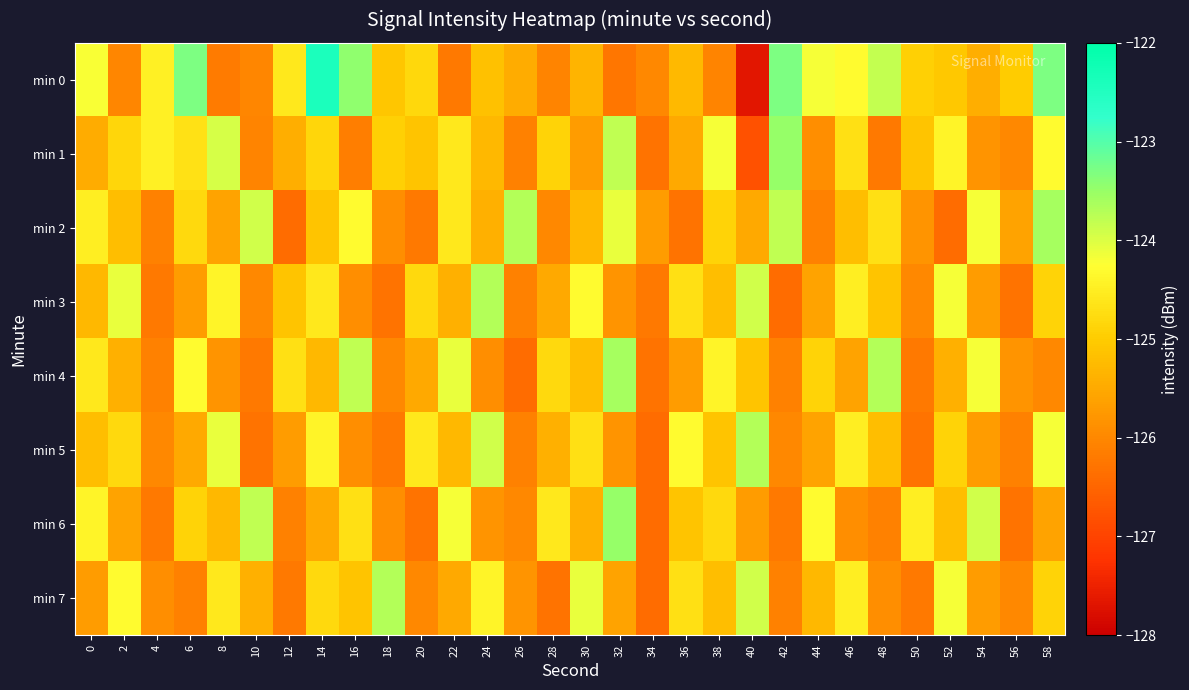

Rank the series by their maximum value, from highest to lowest.

min 0, min 1, min 6, min 2, min 4, min 3, min 5, min 7